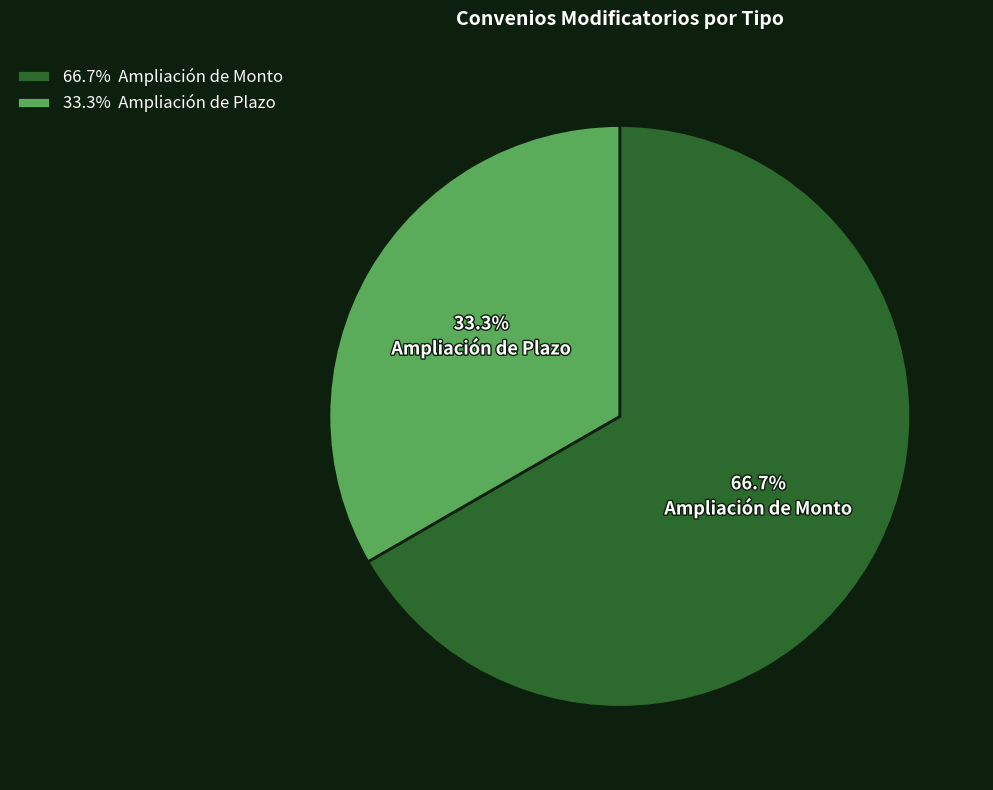

Which category has the biggest portion of the pie?

Ampliación de Monto